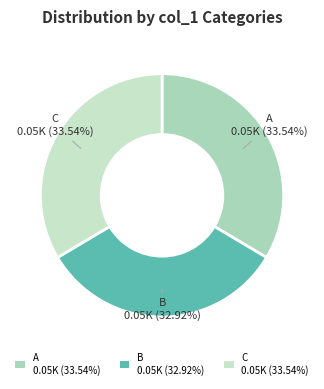

What portion of the pie excludes A?

66.5%